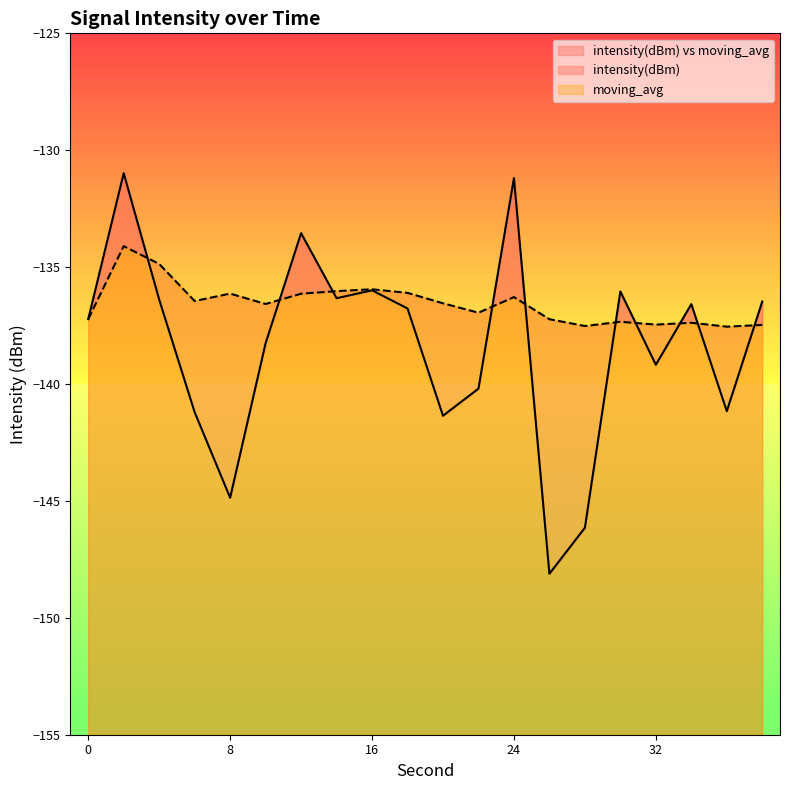

What is the sum of all intensity(dBm) values?

-2768.0